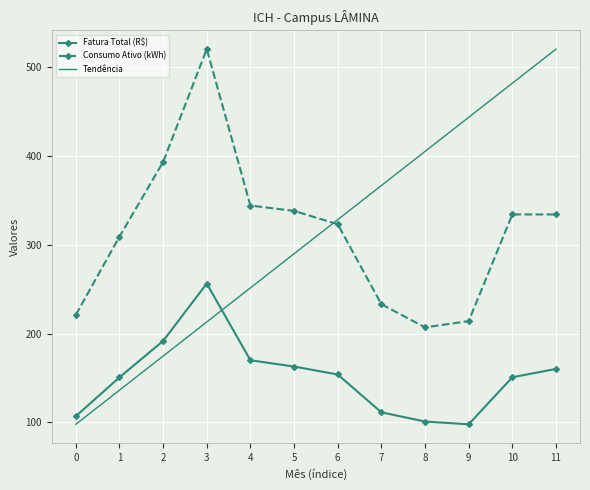

The value of Fatura Total (R$) at 3 is 256.2. True or false?

True